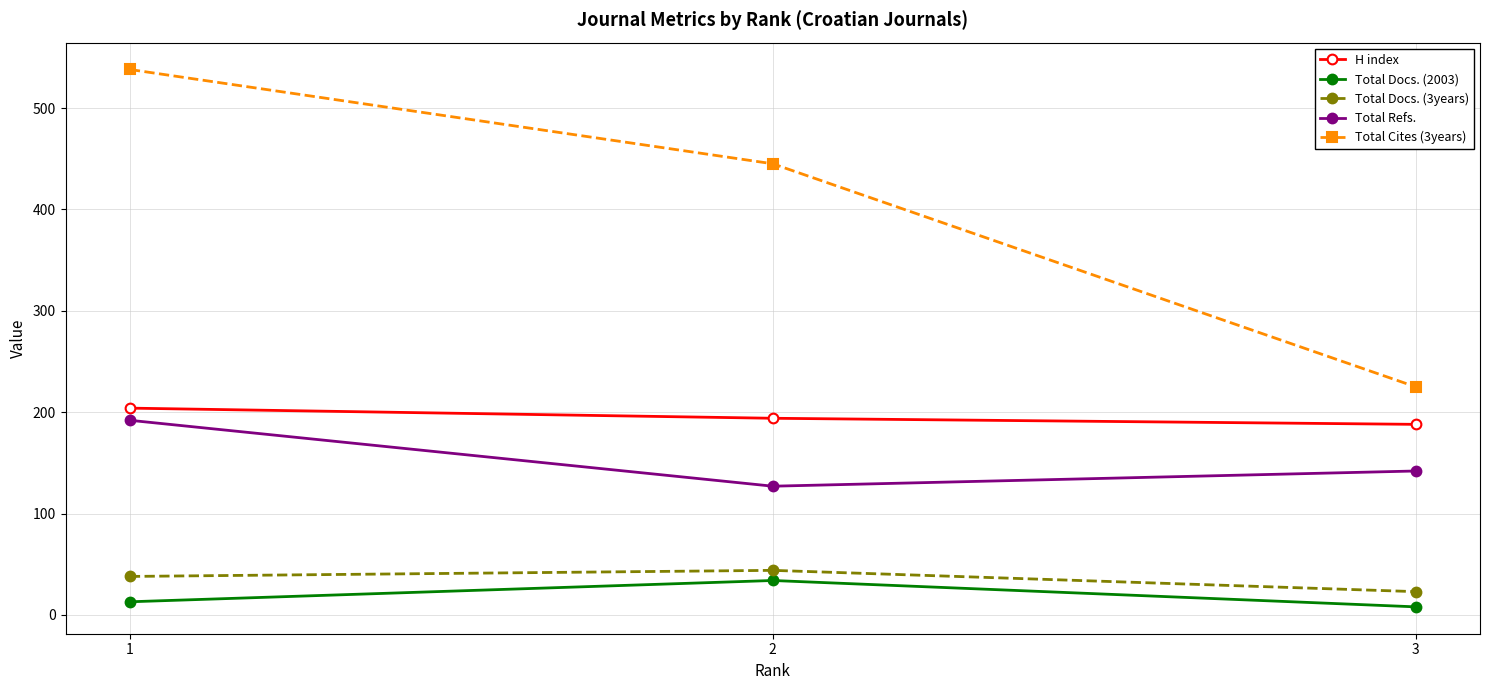

What is the total value across all series at 1?

985